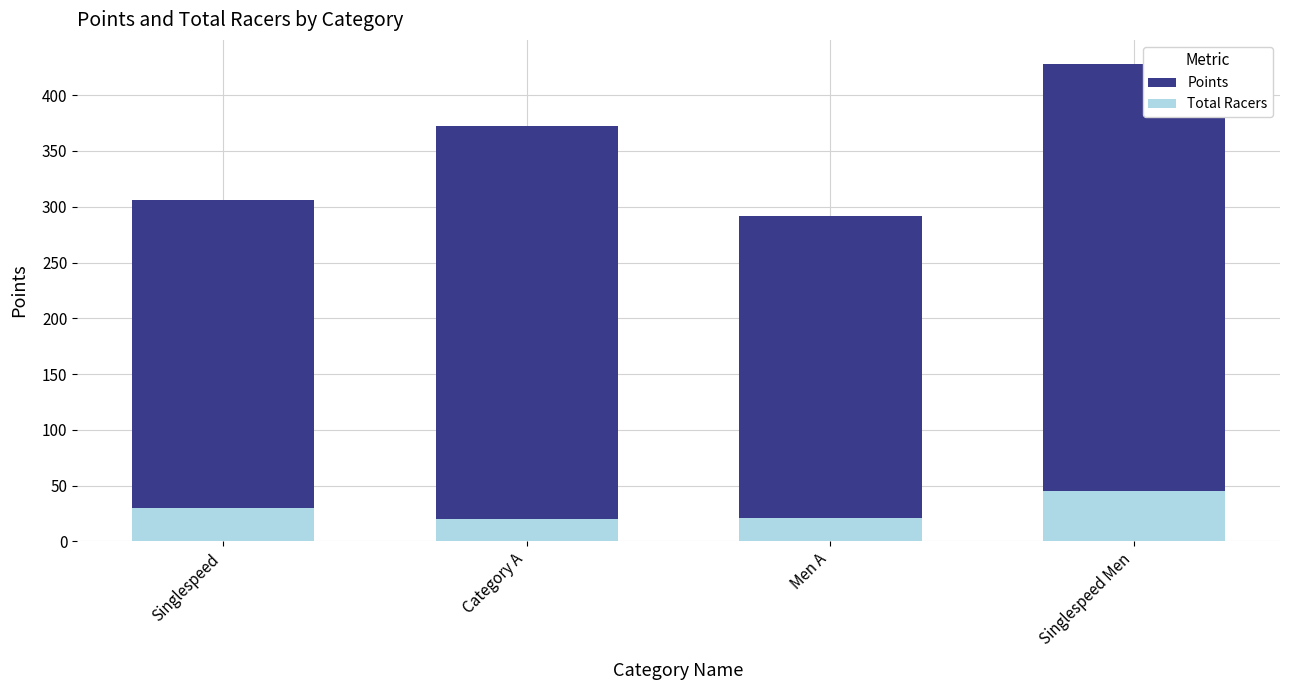

Is it true that Points equals 95.5 at Singlespeed?

False